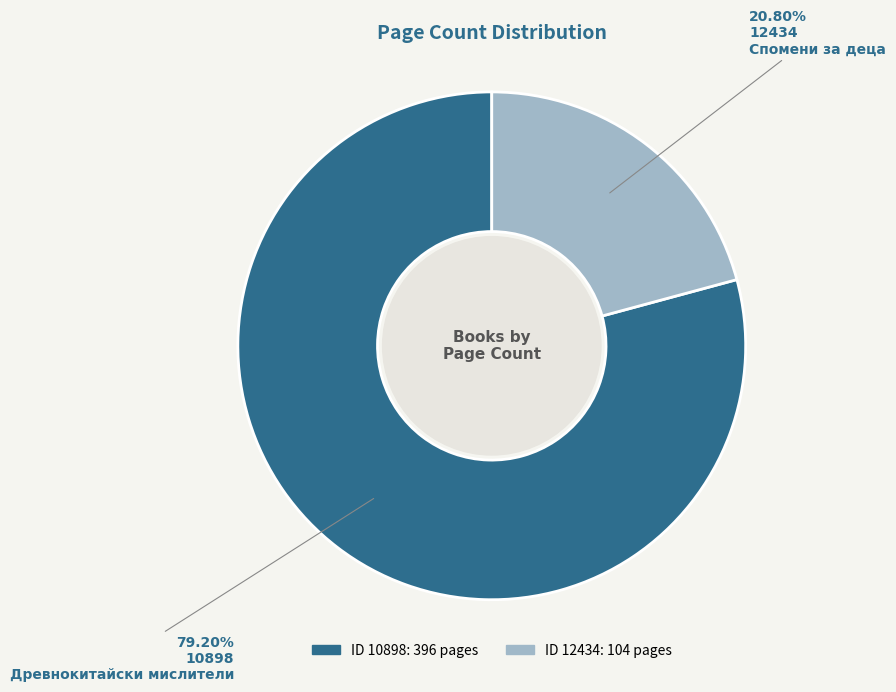

Does any single category account for the majority?

Yes